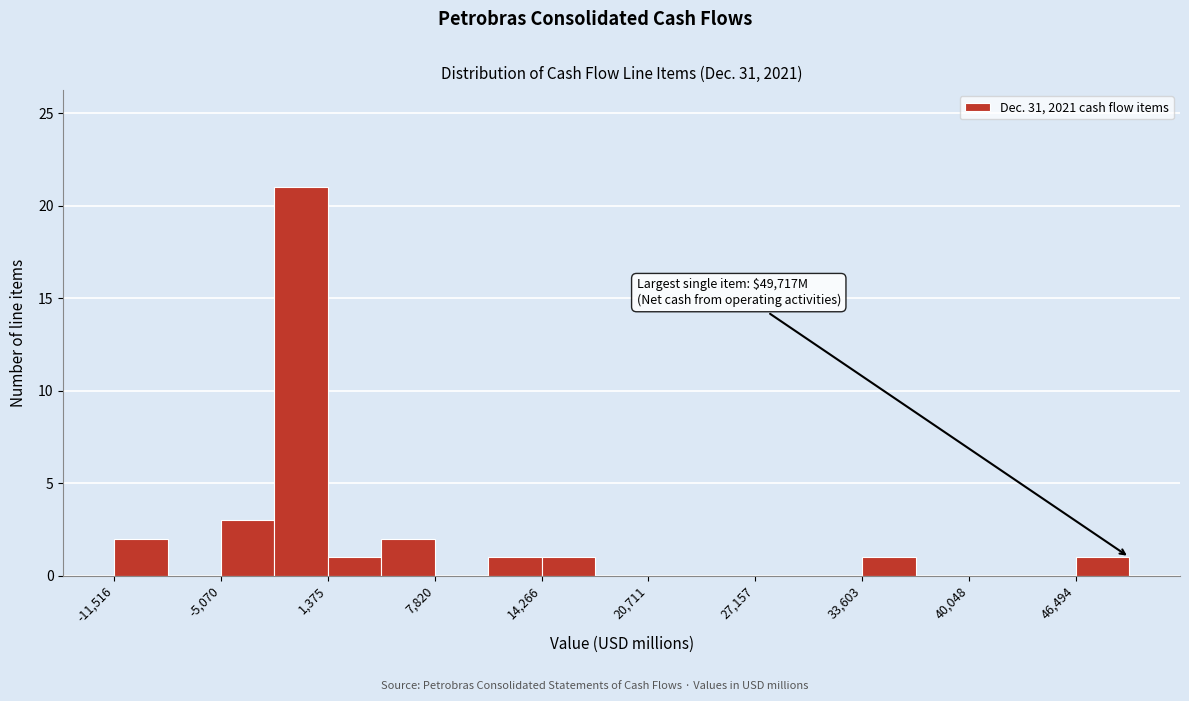

Read against the x-axis, roughly where is the centre of the tallest bar?

0